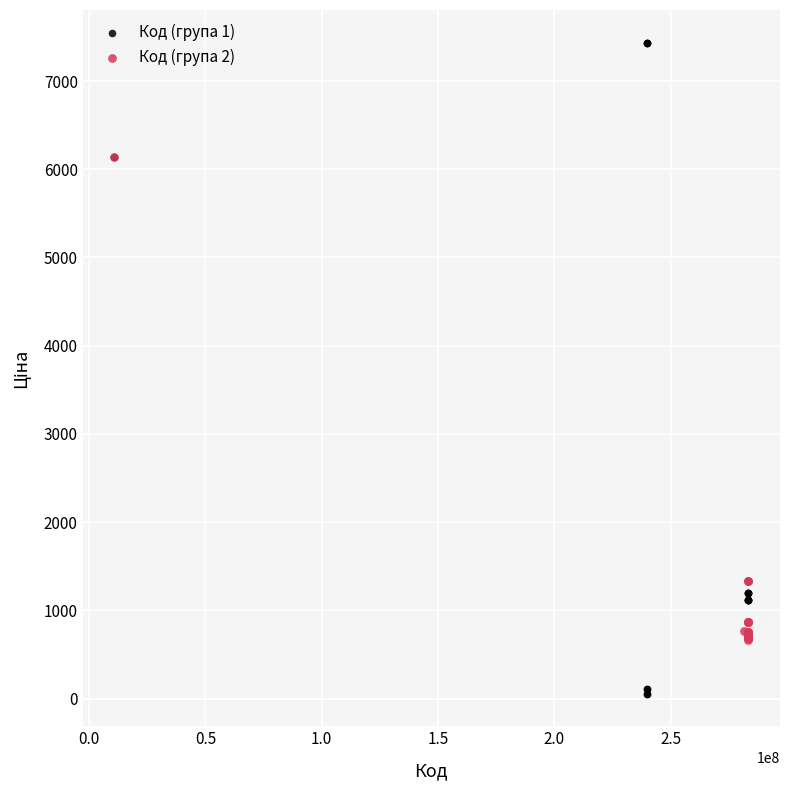

Which series reaches the minimum Y coordinate?

Код (група 1)